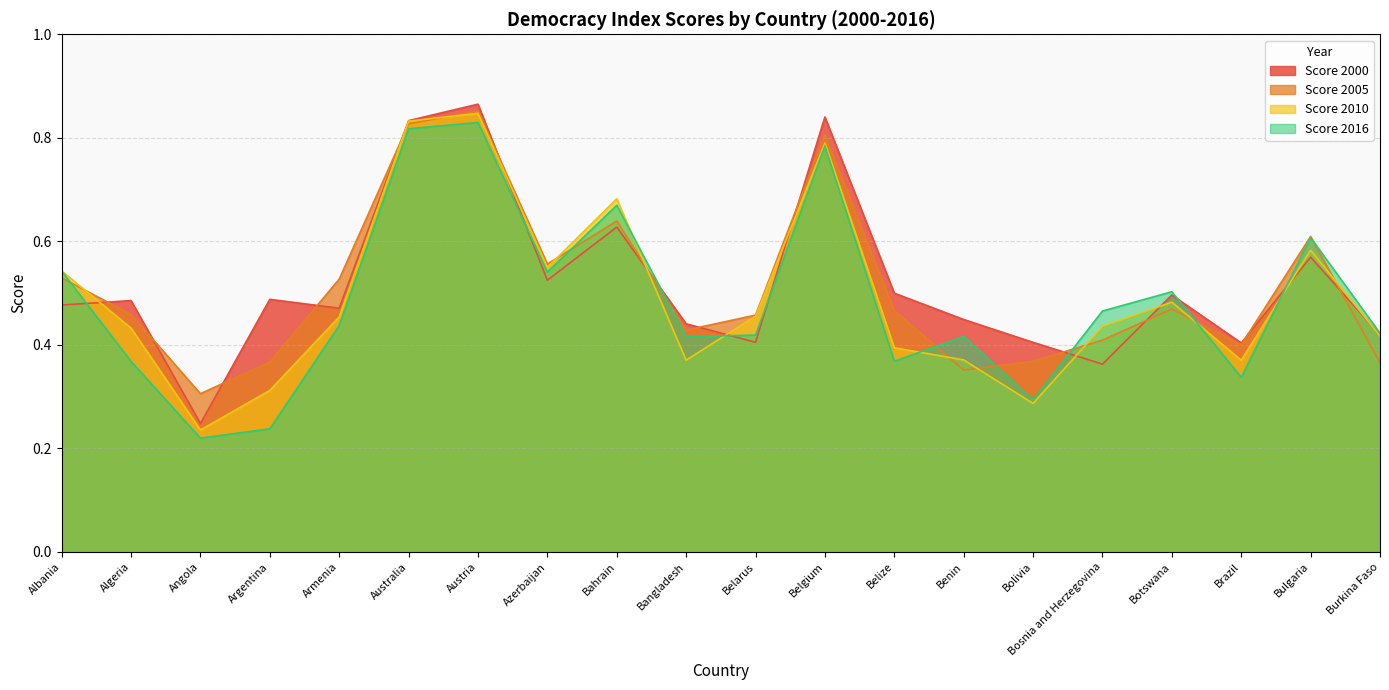

Reading right to left, list all the values displayed in this chart.

Score 2000: Burkina Faso=0.4	Bulgaria=0.6	Brazil=0.4	Botswana=0.5	Bosnia and Herzegovina=0.4	Bolivia=0.4	Benin=0.4	Belize=0.5	Belgium=0.8	Belarus=0.4	Bangladesh=0.4	Bahrain=0.6	Azerbaijan=0.5	Austria=0.9	Australia=0.8	Armenia=0.5	Argentina=0.5	Angola=0.2	Algeria=0.5	Albania=0.5
Score 2005: Burkina Faso=0.4	Bulgaria=0.6	Brazil=0.4	Botswana=0.5	Bosnia and Herzegovina=0.4	Bolivia=0.4	Benin=0.4	Belize=0.5	Belgium=0.8	Belarus=0.5	Bangladesh=0.4	Bahrain=0.6	Azerbaijan=0.6	Austria=0.9	Australia=0.8	Armenia=0.5	Argentina=0.4	Angola=0.3	Algeria=0.5	Albania=0.5
Score 2010: Burkina Faso=0.4	Bulgaria=0.6	Brazil=0.4	Botswana=0.5	Bosnia and Herzegovina=0.4	Bolivia=0.3	Benin=0.4	Belize=0.4	Belgium=0.8	Belarus=0.5	Bangladesh=0.4	Bahrain=0.7	Azerbaijan=0.5	Austria=0.8	Australia=0.8	Armenia=0.5	Argentina=0.3	Angola=0.2	Algeria=0.4	Albania=0.5
Score 2016: Burkina Faso=0.4	Bulgaria=0.6	Brazil=0.3	Botswana=0.5	Bosnia and Herzegovina=0.5	Bolivia=0.3	Benin=0.4	Belize=0.4	Belgium=0.8	Belarus=0.4	Bangladesh=0.4	Bahrain=0.7	Azerbaijan=0.5	Austria=0.8	Australia=0.8	Armenia=0.4	Argentina=0.2	Angola=0.2	Algeria=0.4	Albania=0.5